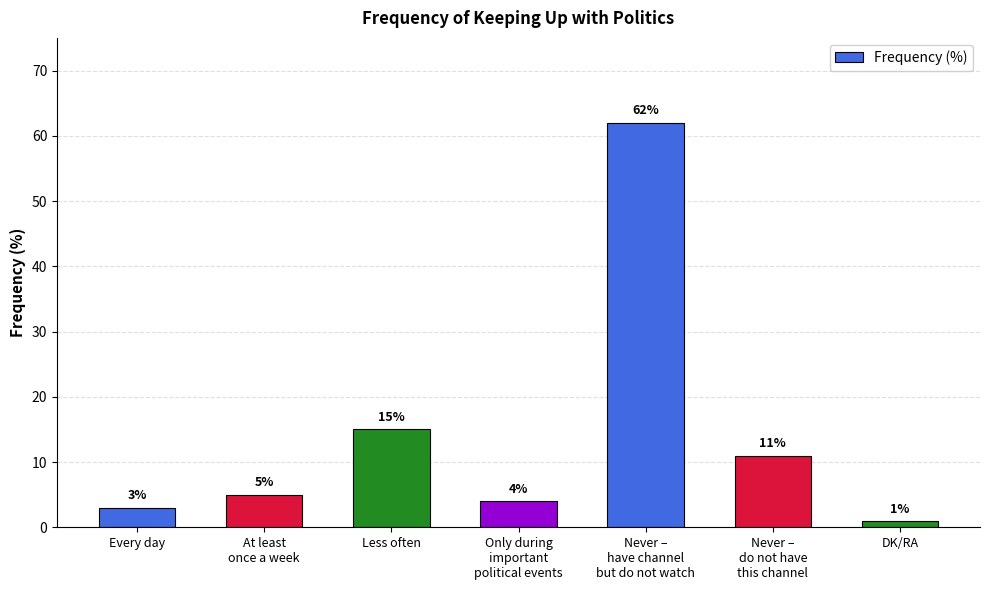

Reading left to right, list all the values displayed in this chart.

Every day=3	At least
once a week=5	Less often=15	Only during
important
political events=4	Never –
have channel
but do not watch=62	Never –
do not have
this channel=11	DK/RA=1